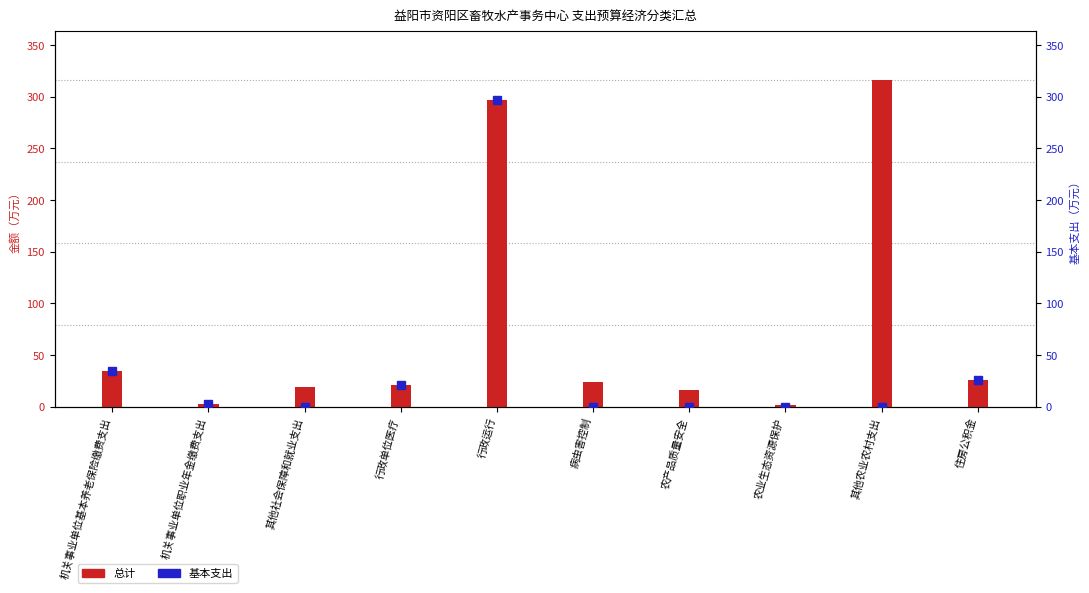

Reading right to left, what are all the values shown in this chart?

总计: 住房公积金=26.3	其他农业农村支出=316.5	农业生态资源保护=2.2	农产品质量安全=15.8	病虫害控制=23.8	行政运行=297.0	行政单位医疗=21.2	其他社会保障和就业支出=19.0	机关事业单位职业年金缴费支出=2.4	机关事业单位基本养老保险缴费支出=35.0
基本支出: 住房公积金=26.3	其他农业农村支出=0.0	农业生态资源保护=0.0	农产品质量安全=0.0	病虫害控制=0.0	行政运行=297.0	行政单位医疗=21.2	其他社会保障和就业支出=0.0	机关事业单位职业年金缴费支出=2.4	机关事业单位基本养老保险缴费支出=35.0